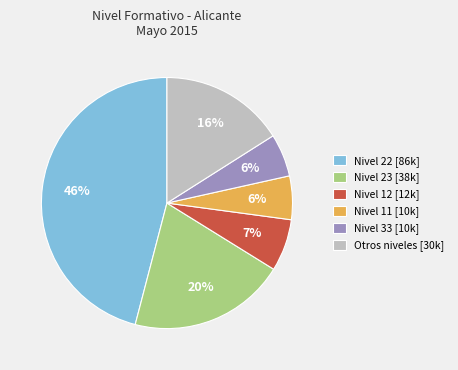

How many segments does this pie chart have?

6